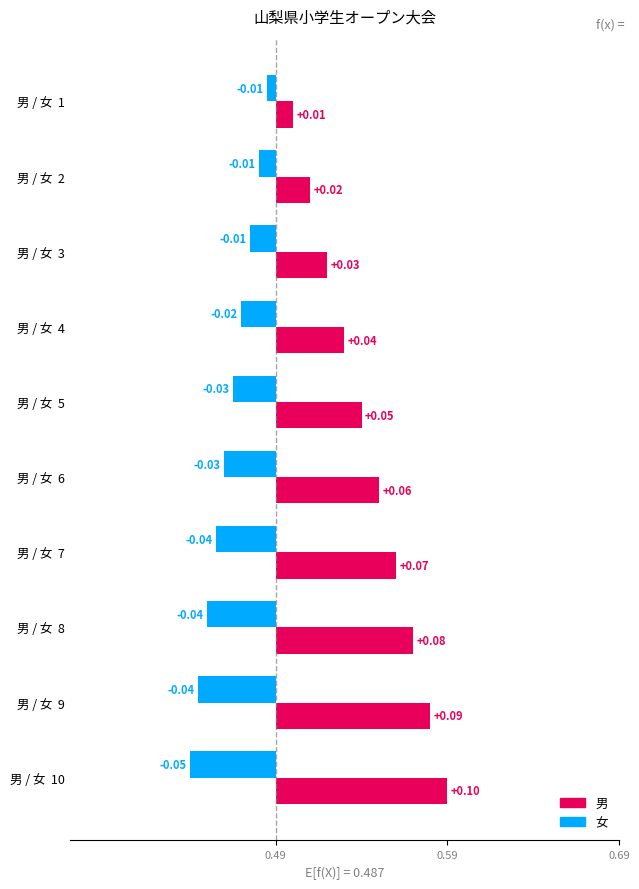

Which series has the largest total across all categories?

男